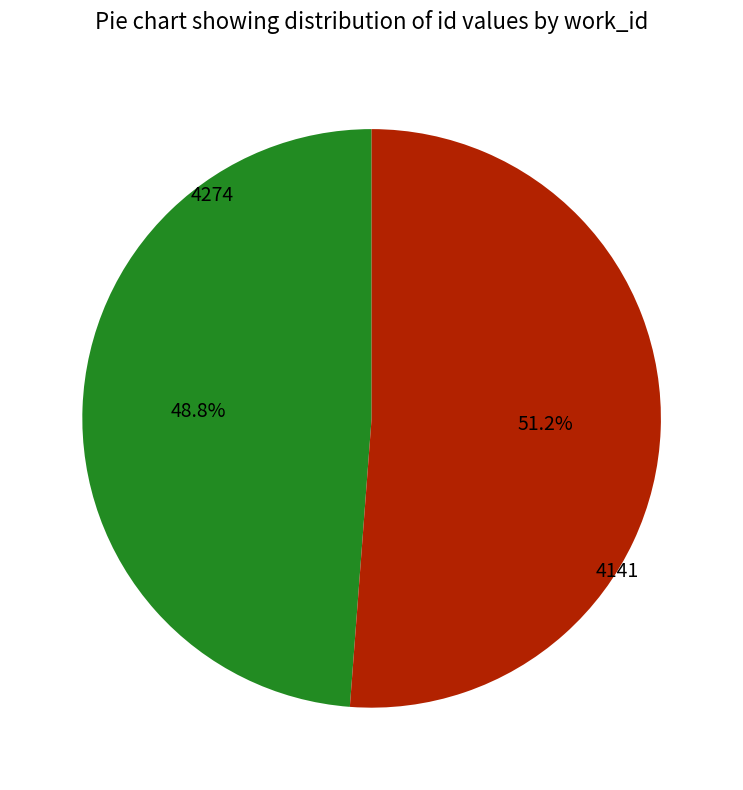

Is there any slice that represents more than half of the pie?

Yes